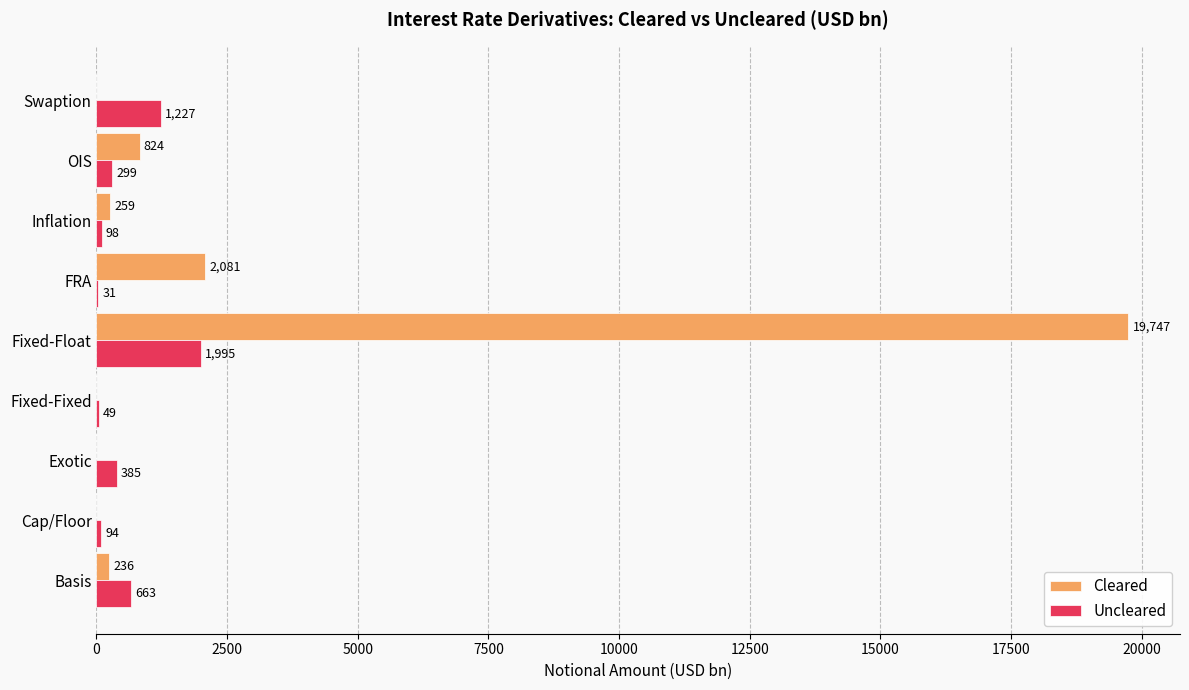

The Uncleared series shows 1227 at Swaption. True or false?

True